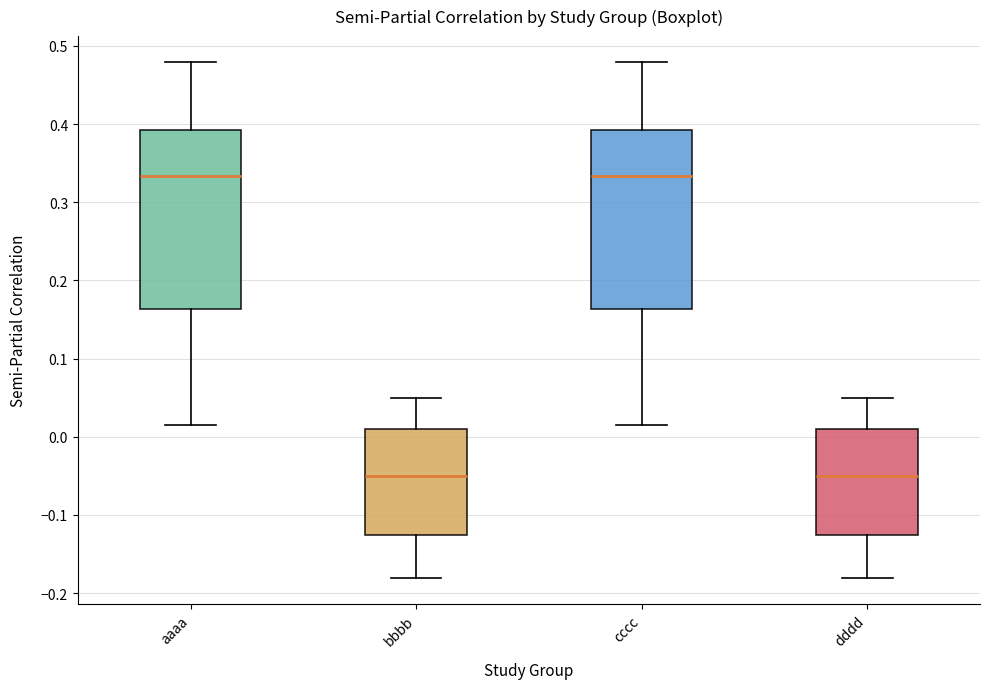

Reading left to right, read every box against the y-axis: the position of its median line, the range the box covers, and the ends of its whiskers. The values are not printed on the chart, so give them approximately, as read against the axis.

aaaa: median 0.33, box 0.16 to 0.39, whiskers 0.02 to 0.48
bbbb: median -0.05, box -0.13 to 0.01, whiskers -0.18 to 0.05
cccc: median 0.33, box 0.16 to 0.39, whiskers 0.02 to 0.48
dddd: median -0.05, box -0.13 to 0.01, whiskers -0.18 to 0.05